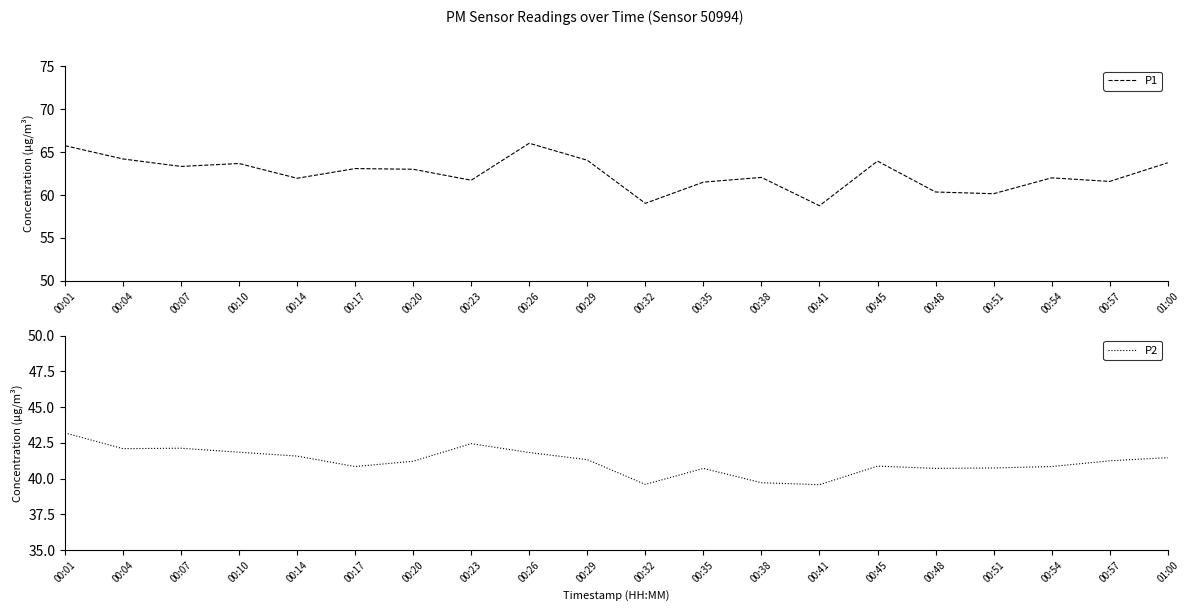

What is the minimum value for P2?

39.6